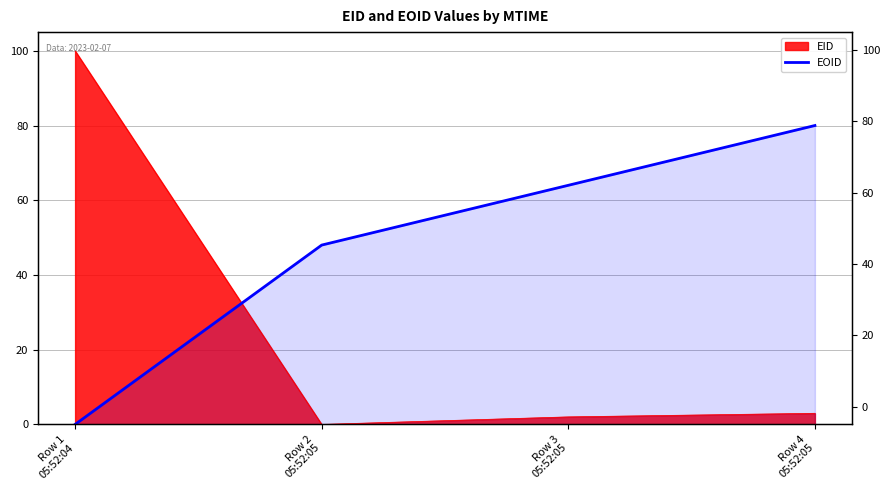

What is the label of the 4th point from the left?

Row 4
05:52:05